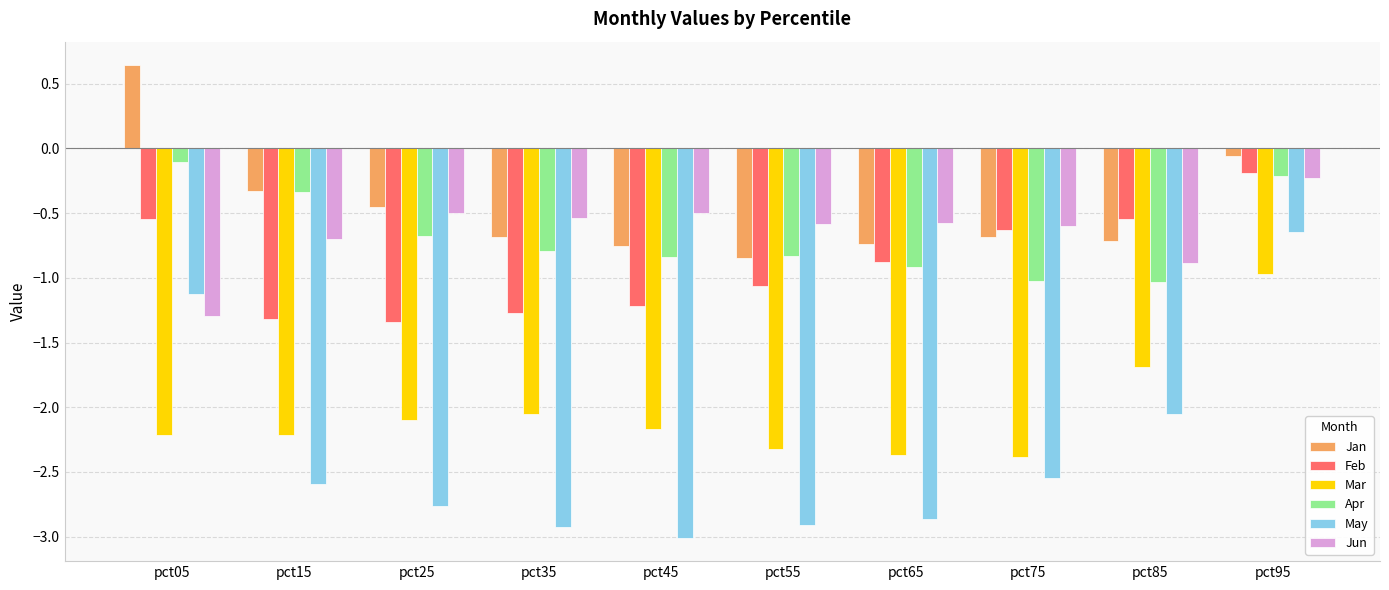

Is the value of May at pct45 greater than the value of Feb at pct15?

No